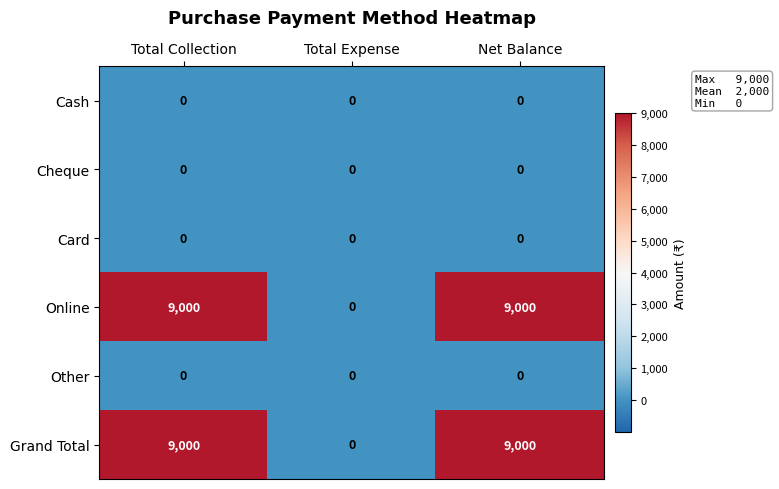

Reading left to right, list all the values displayed in this chart.

Cash: Total Collection=0	Total Expense=0	Net Balance=0
Cheque: Total Collection=0	Total Expense=0	Net Balance=0
Card: Total Collection=0	Total Expense=0	Net Balance=0
Online: Total Collection=9000	Total Expense=0	Net Balance=9000
Other: Total Collection=0	Total Expense=0	Net Balance=0
Grand Total: Total Collection=9000	Total Expense=0	Net Balance=9000